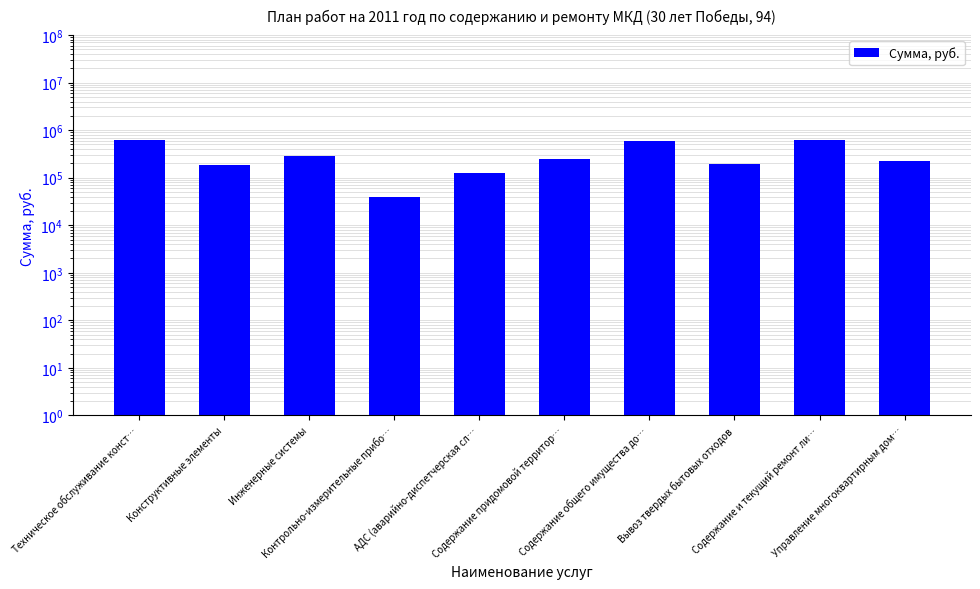

What position from the left is Содержание общего имущества до…?

7